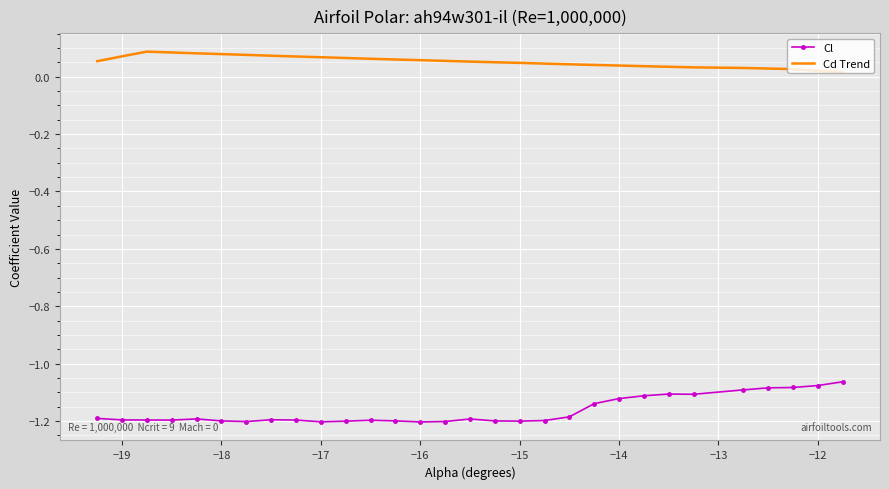

Which series has the largest total across all categories?

Cd Trend